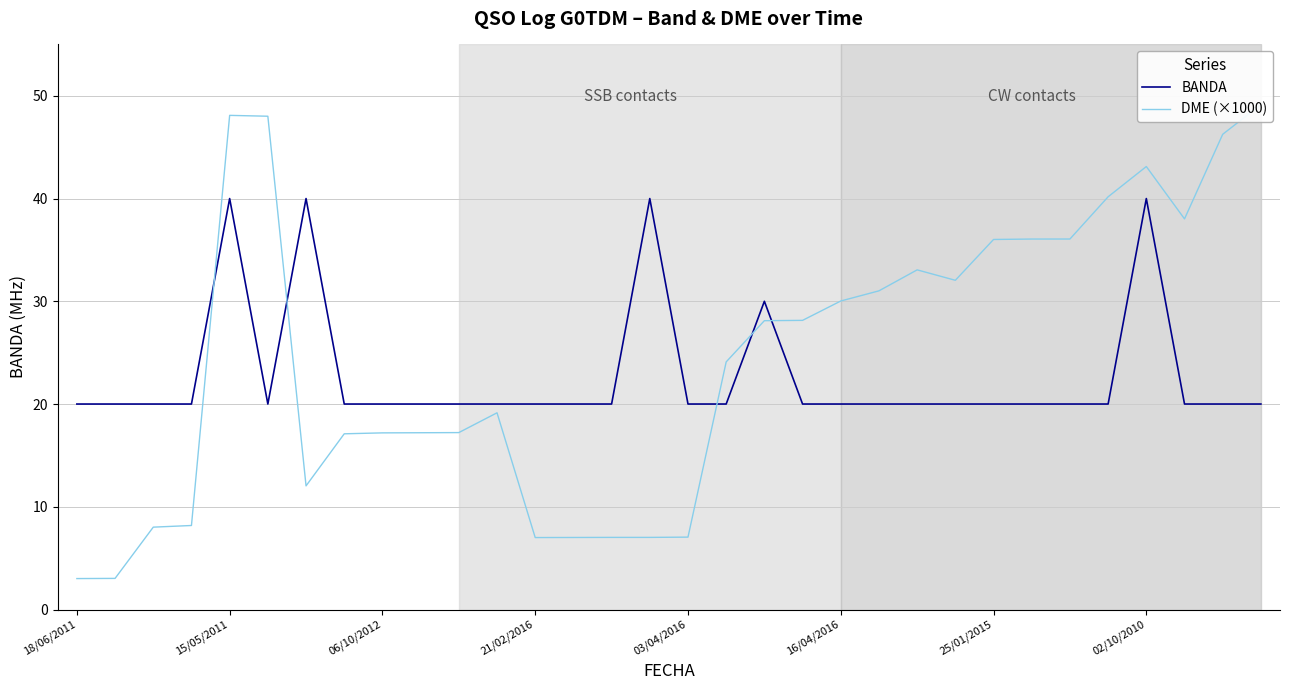

What is the maximum value for BANDA?

40